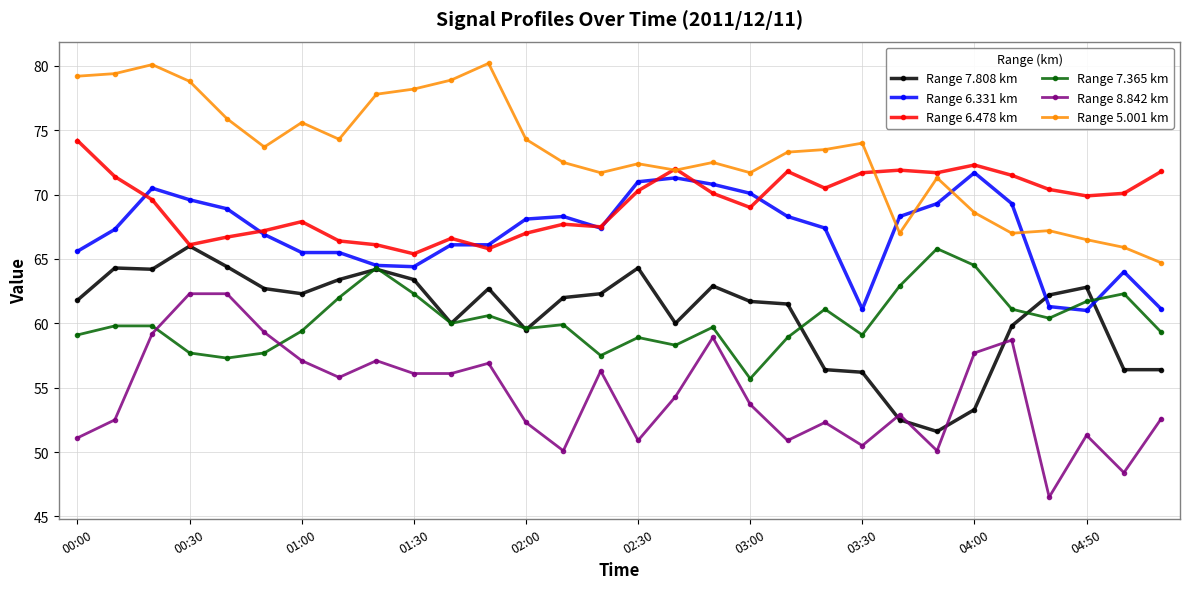

What is the value of the Range 7.365 km point at the 28th from the left?

61.7